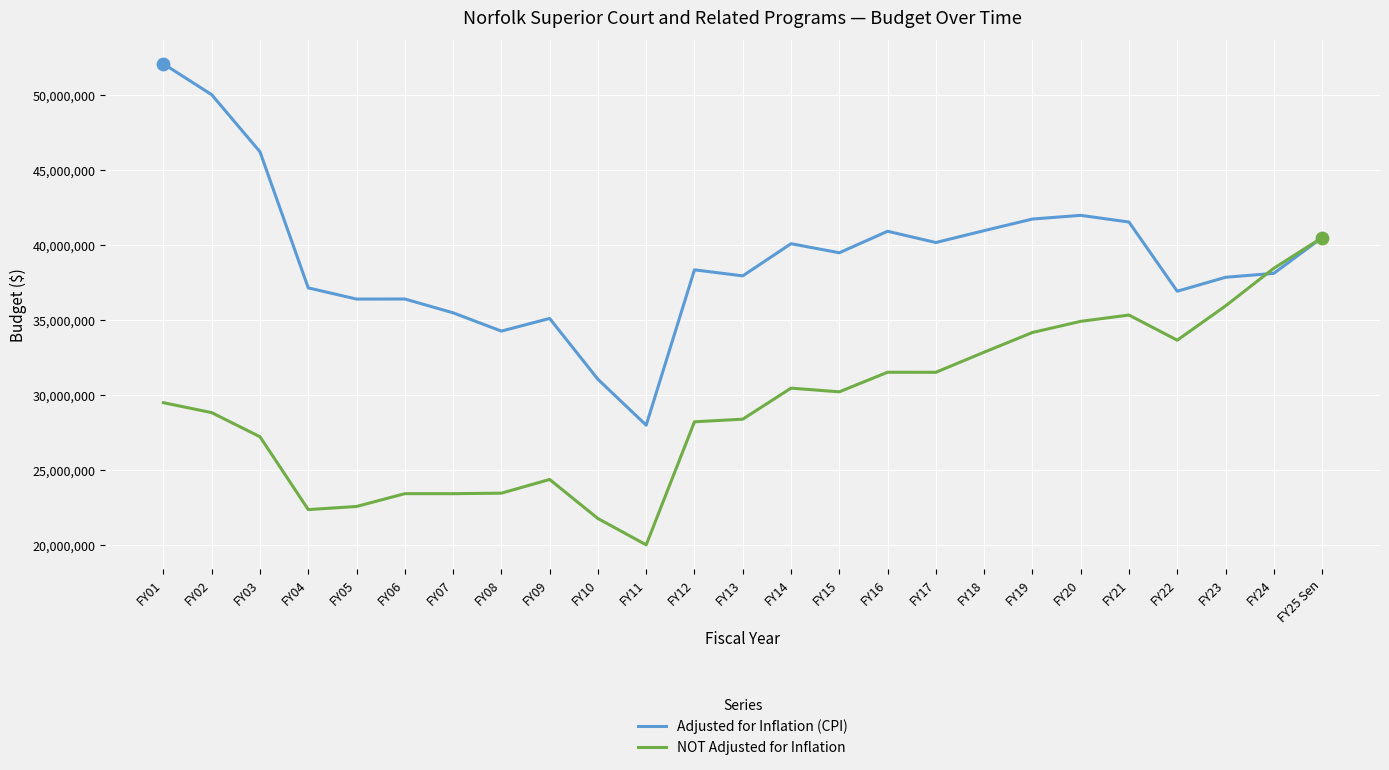

What are all the series names shown in the legend?

Adjusted for Inflation (CPI), NOT Adjusted for Inflation